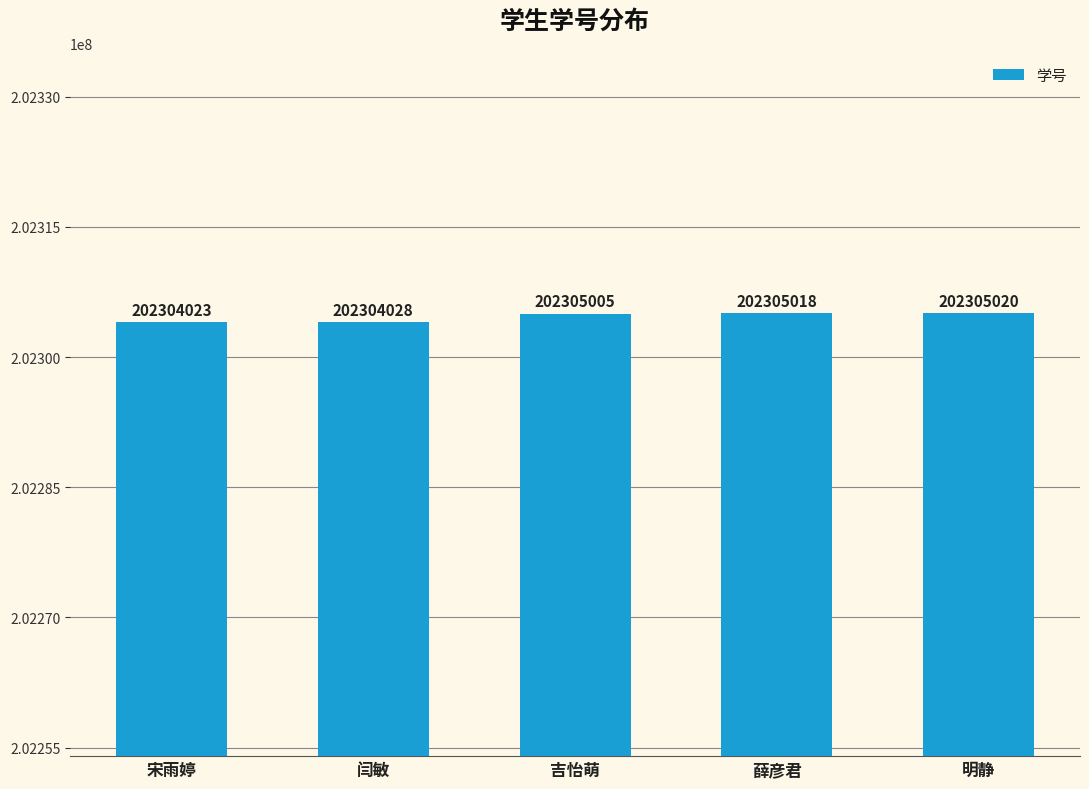

What is the minimum value shown in the chart?

202304023